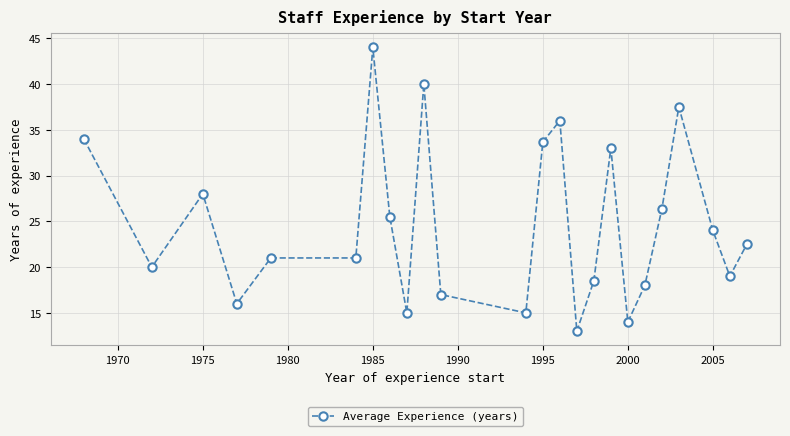

What is the minimum value shown in the chart?

13.0